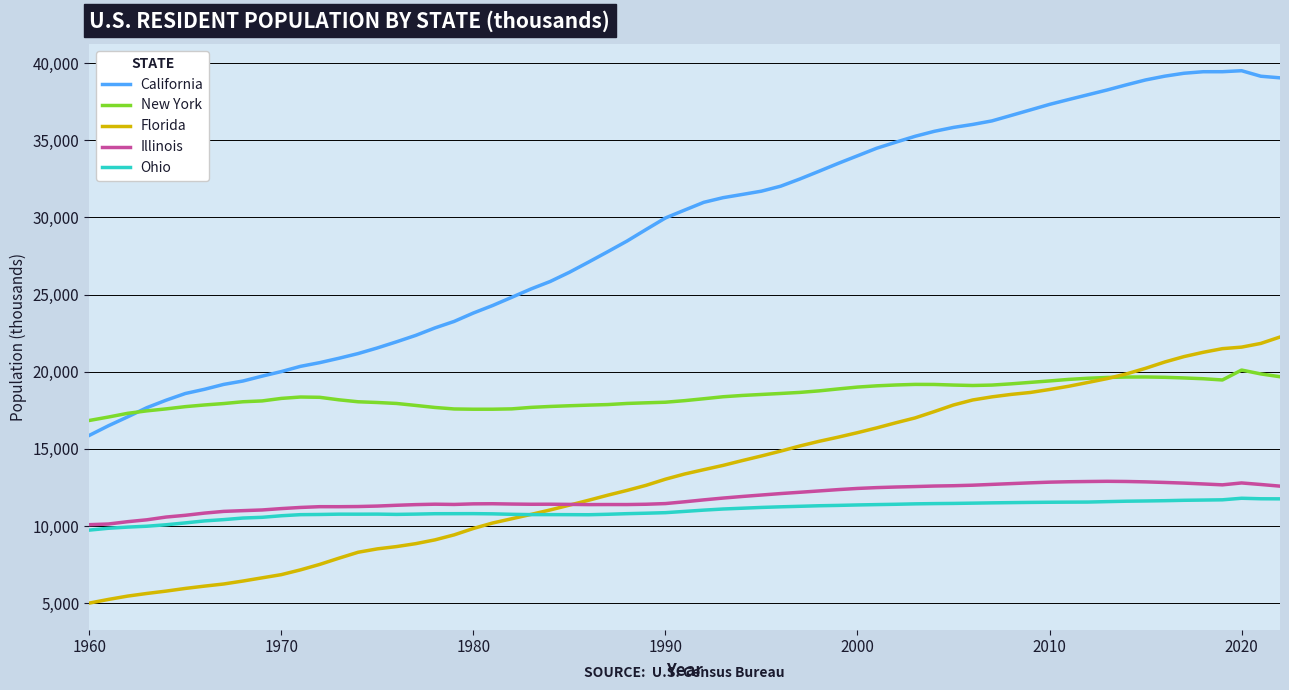

True or false: California and Florida cross at least once.

False